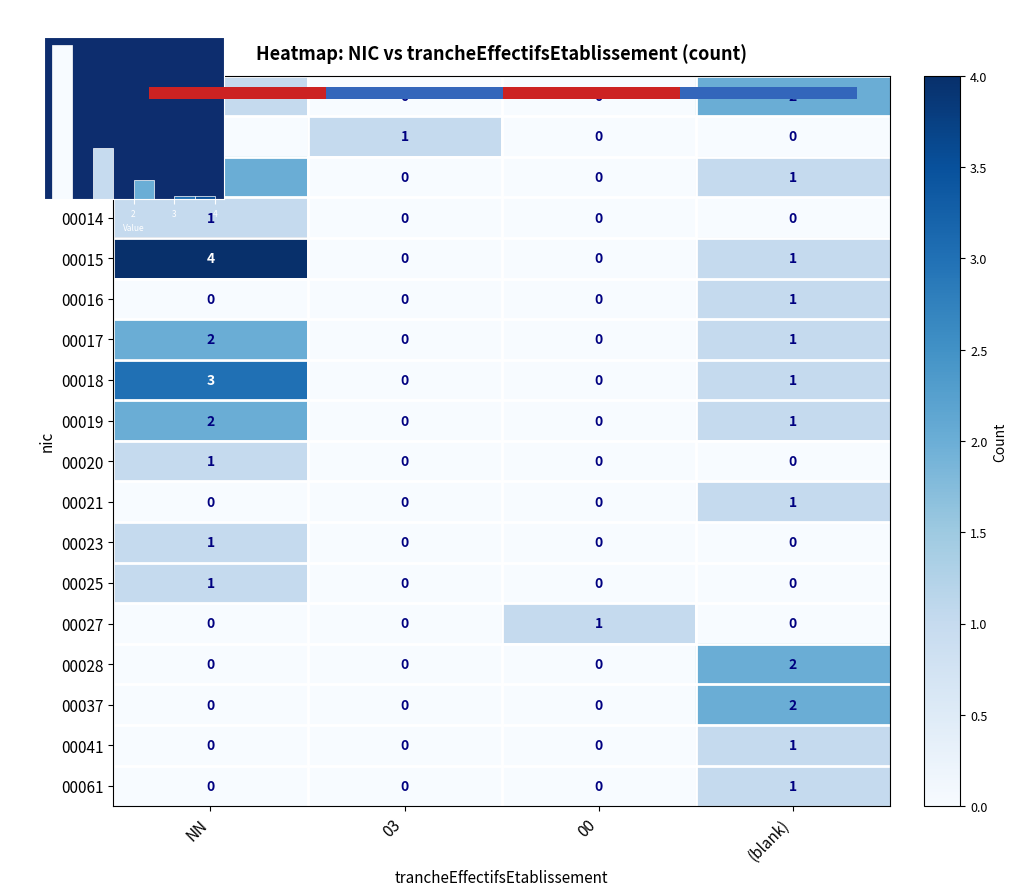

At which label does 00017 first exceed 1?

NN